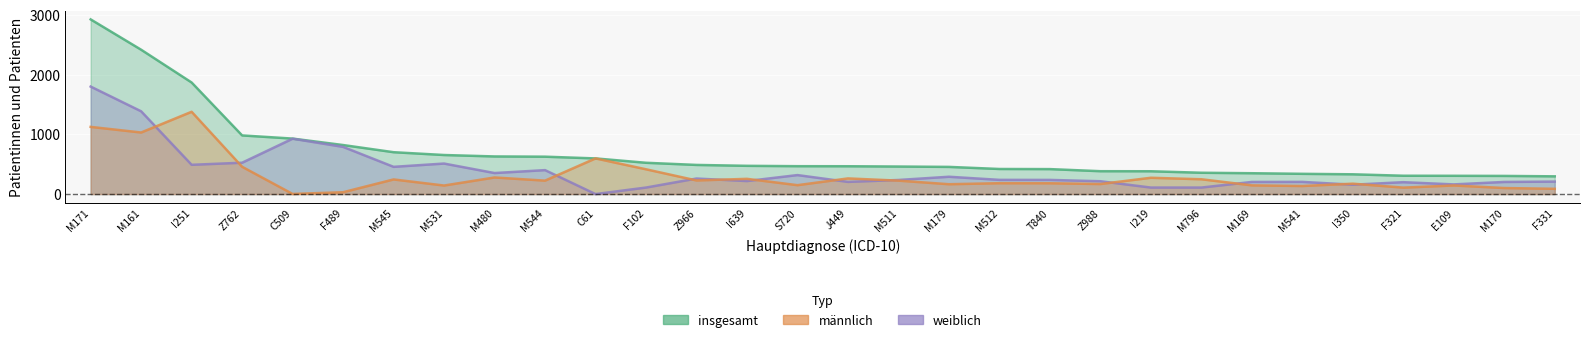

List the series in order of their peak value, highest first.

insgesamt, weiblich, männlich